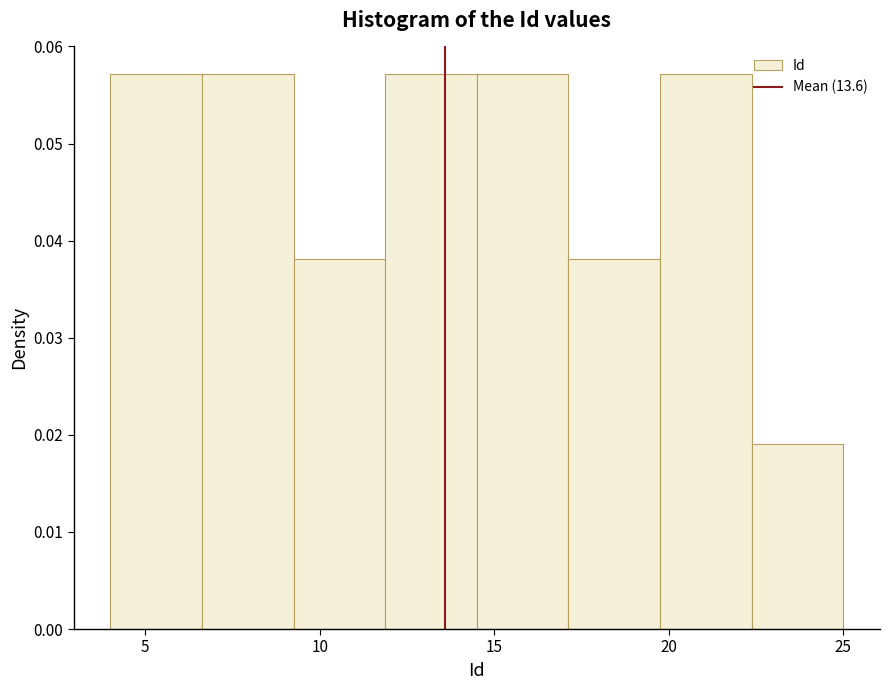

Reading left to right, transcribe this chart: for each bar, give the range it covers on the x-axis and its height. Neither the bar edges nor the heights are printed on the chart, so give them approximately, as read against the axes.

4.0 to 6.5: 0.057
6.5 to 9.5: 0.057
9.5 to 12.0: 0.038
12.0 to 14.5: 0.057
14.5 to 17.0: 0.057
17.0 to 20.0: 0.038
20.0 to 22.5: 0.057
22.5 to 25.0: 0.019